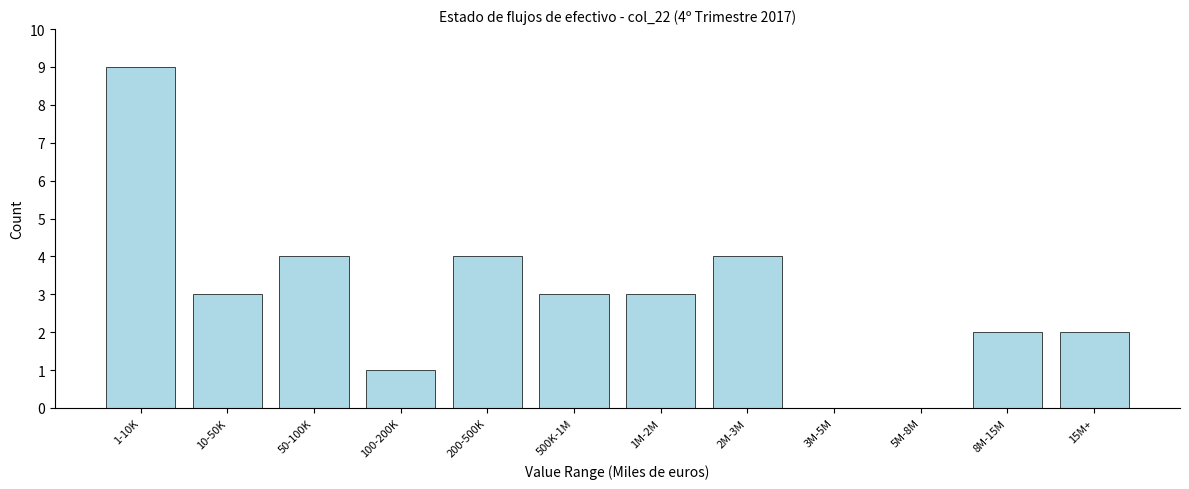

Reading left to right, what are all the values shown in this chart?

1-10K=9	10-50K=3	50-100K=4	100-200K=1	200-500K=4	500K-1M=3	1M-2M=3	2M-3M=4	3M-5M=0	5M-8M=0	8M-15M=2	15M+=2